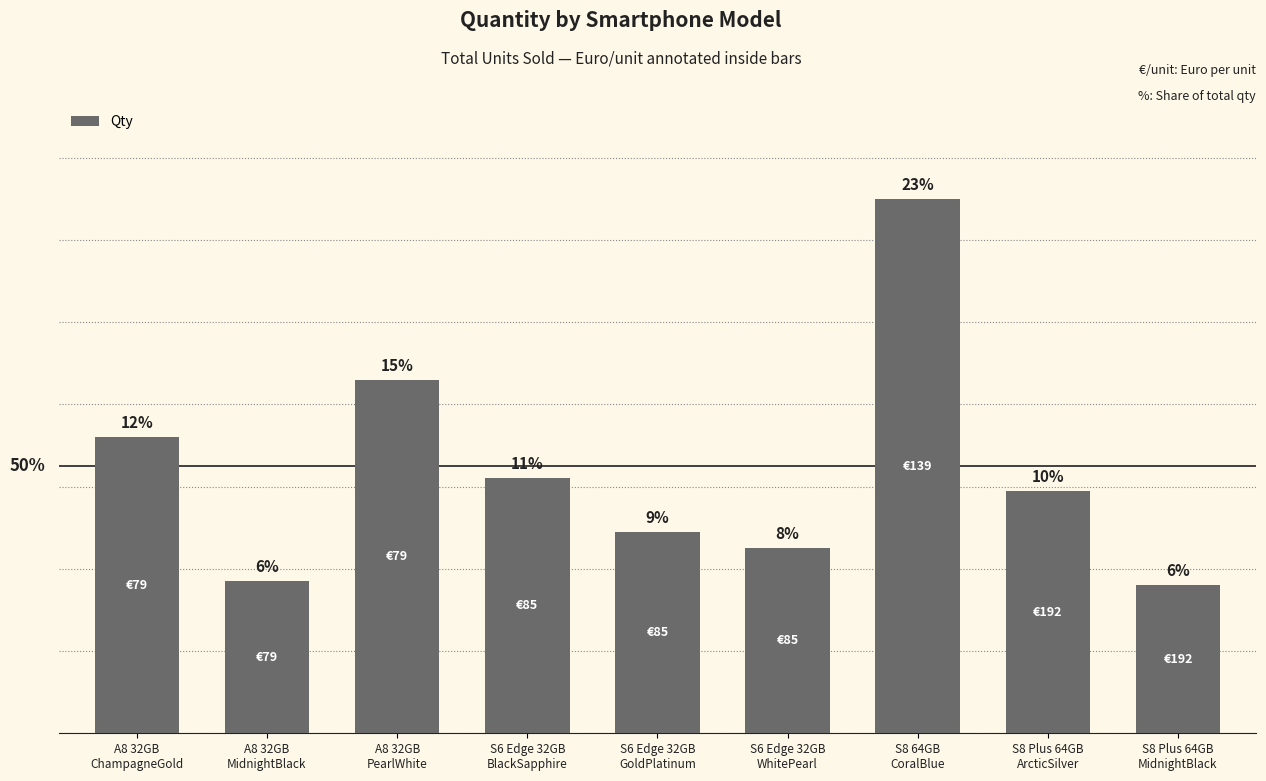

What position from the left is S6 Edge 32GB
WhitePearl?

6